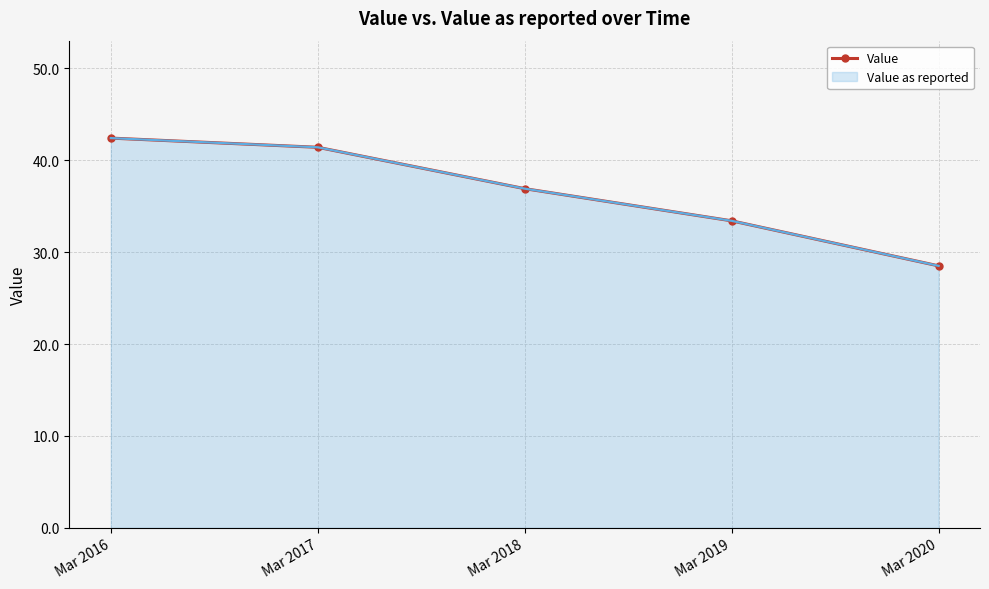

What is the difference between the values at Mar 2016 and Mar 2019?

9.0